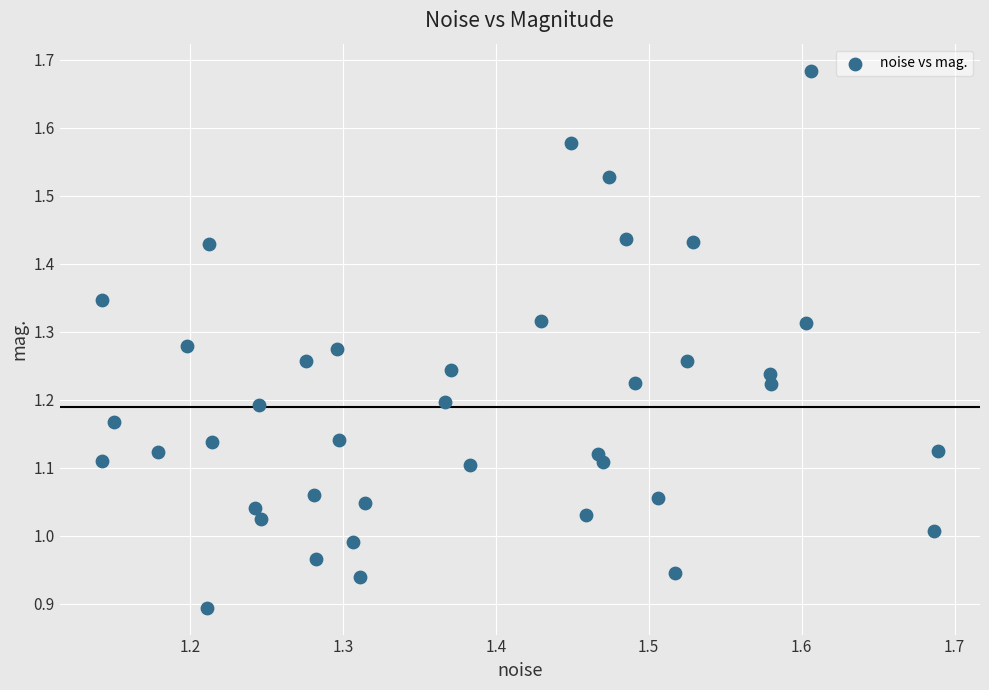

What is the range of Y values (max minus min)?

0.8